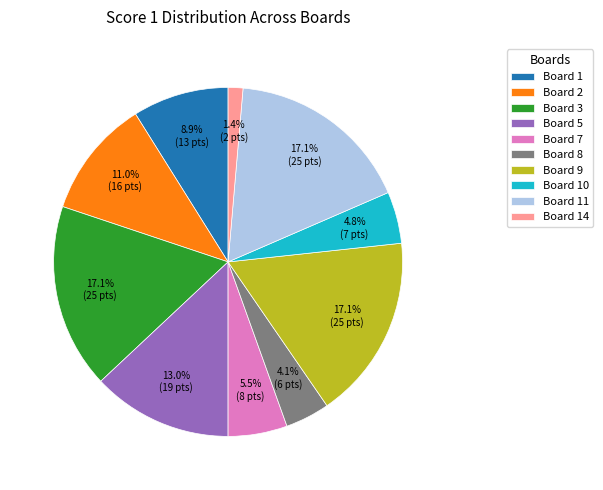

Count the number of slices in the pie.

10